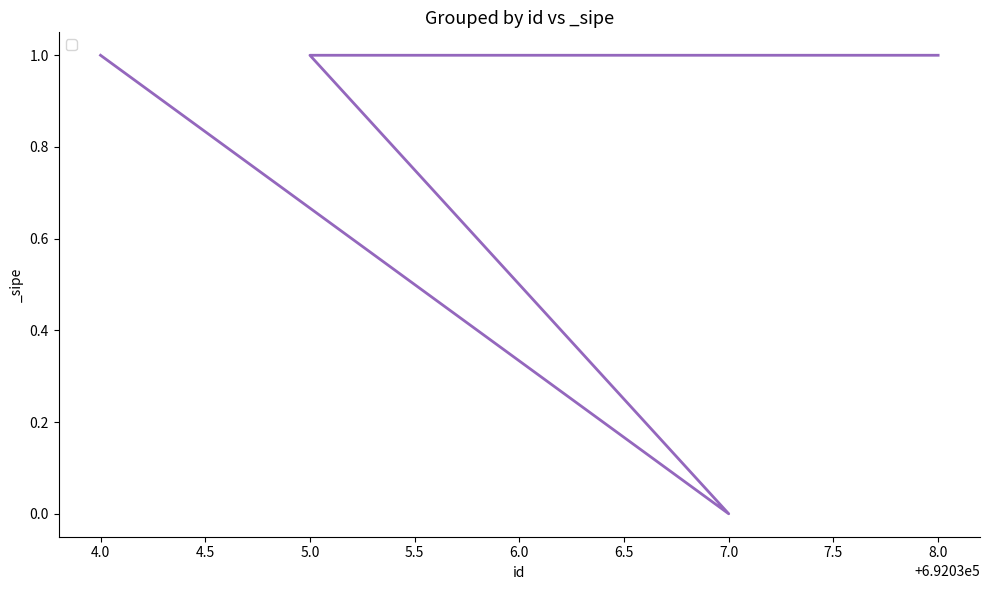

The value at 7.0 is 0. True or false?

True